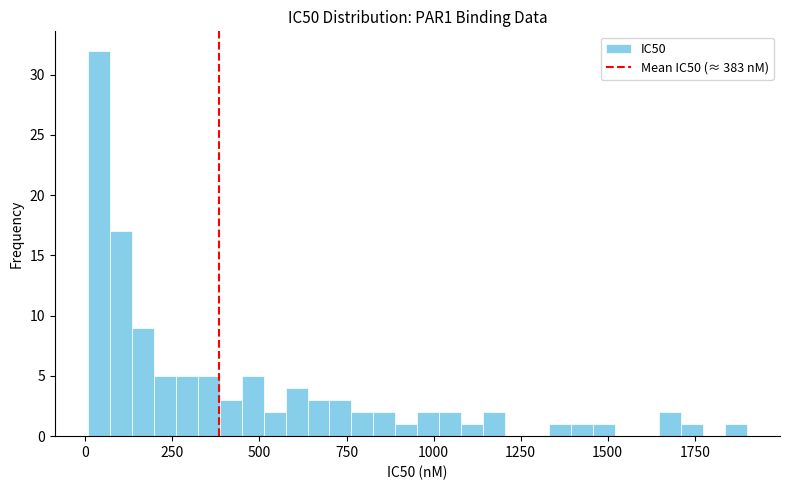

Read against the x-axis, roughly where is the centre of the tallest bar?

50